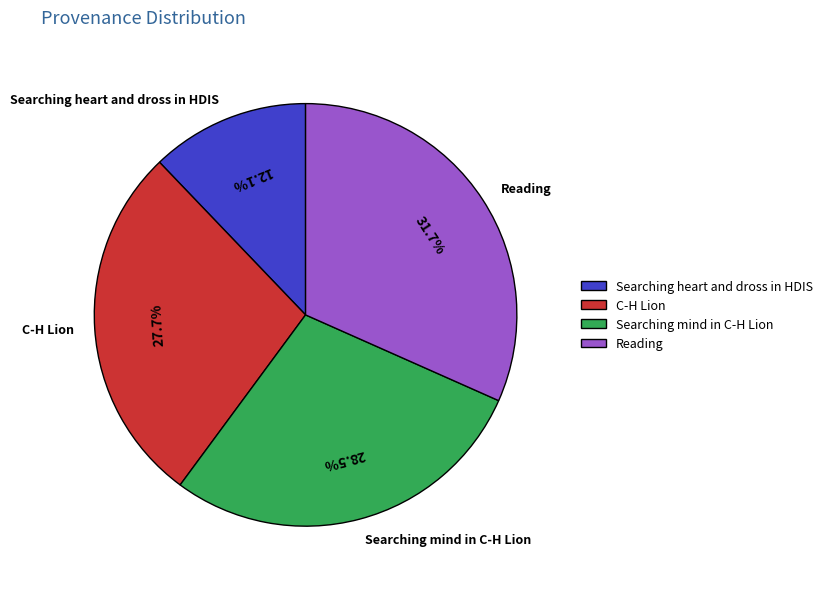

Count the number of slices in the pie.

4